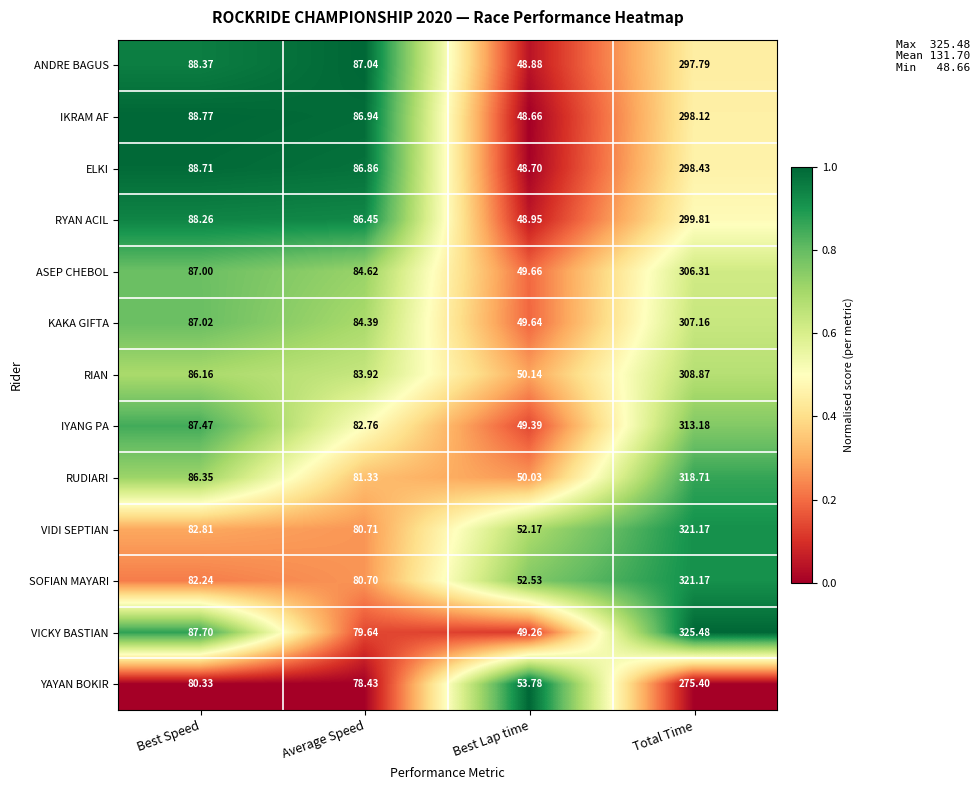

Which series has the largest range (max minus min)?

VICKY BASTIAN